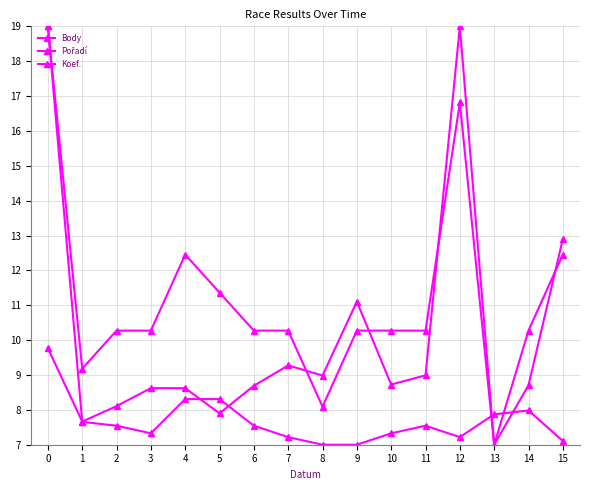

At which category does Koef. reach its first local peak?

4